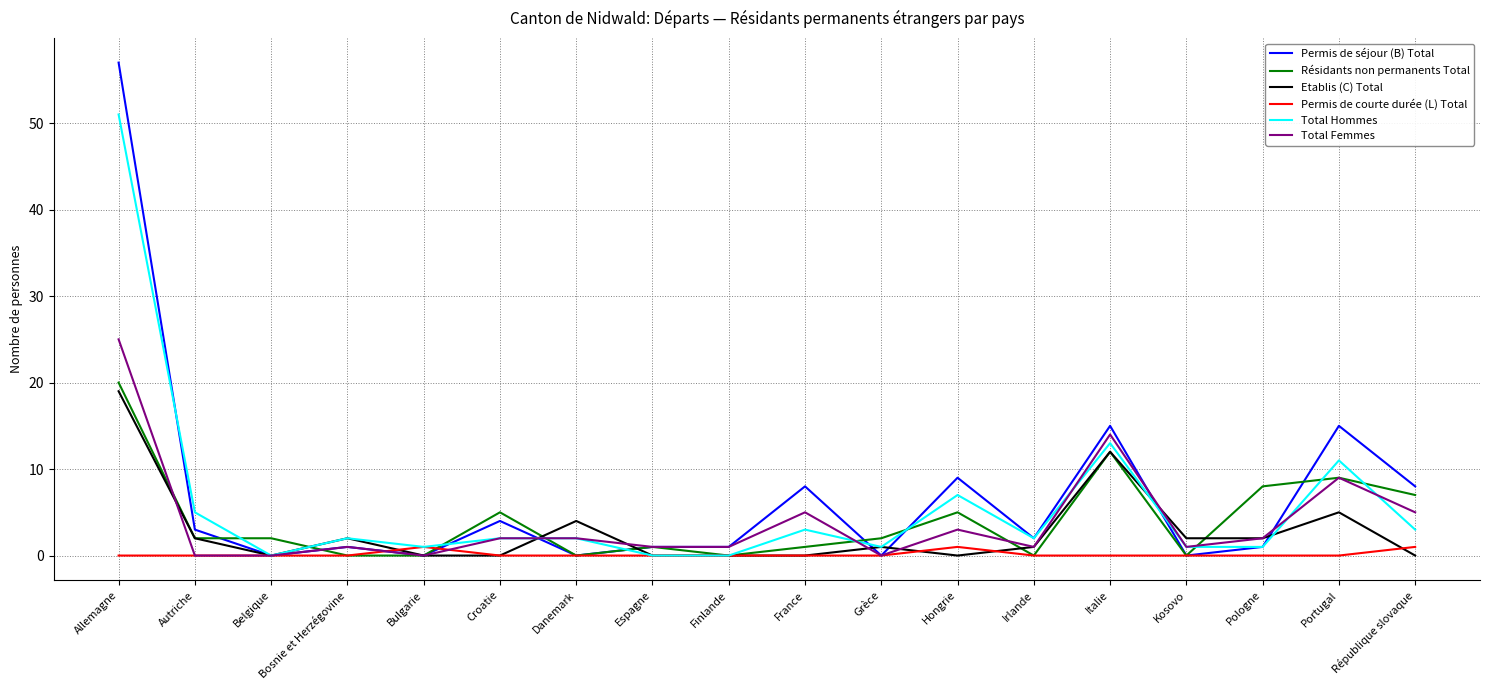

At which category is the sum across all series the highest?

Allemagne